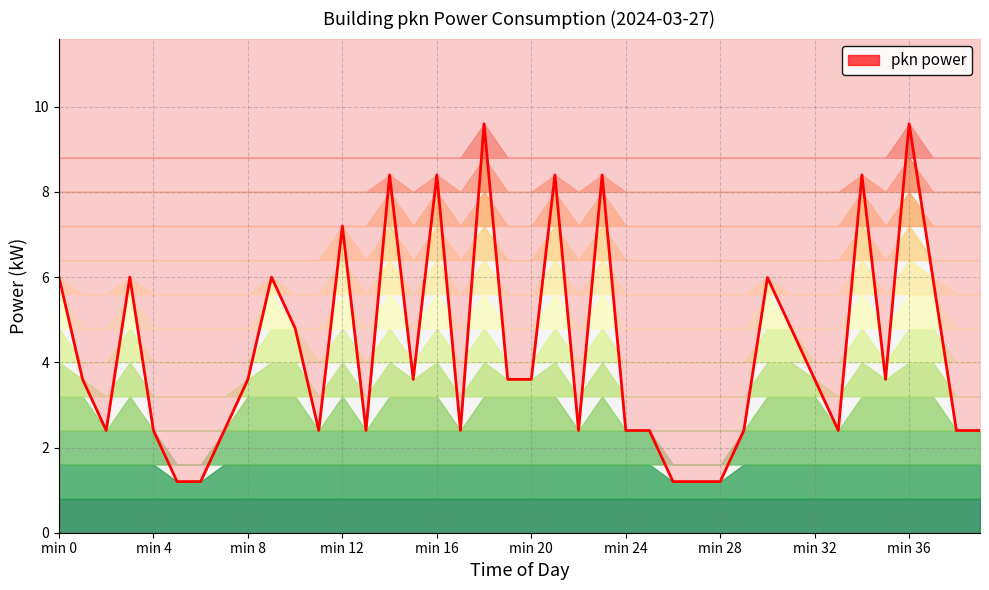

What is the smallest value displayed?

1.2